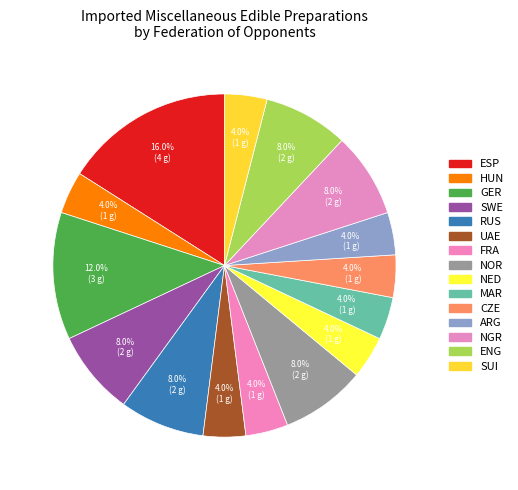

Combined, do ARG and SWE account for over 50%?

No